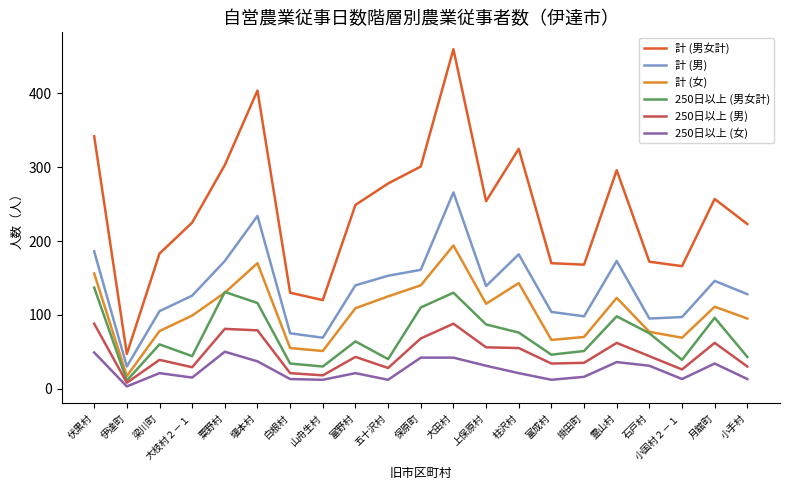

Which category has the highest value in the 250日以上 (男女計) series?

伏黒村